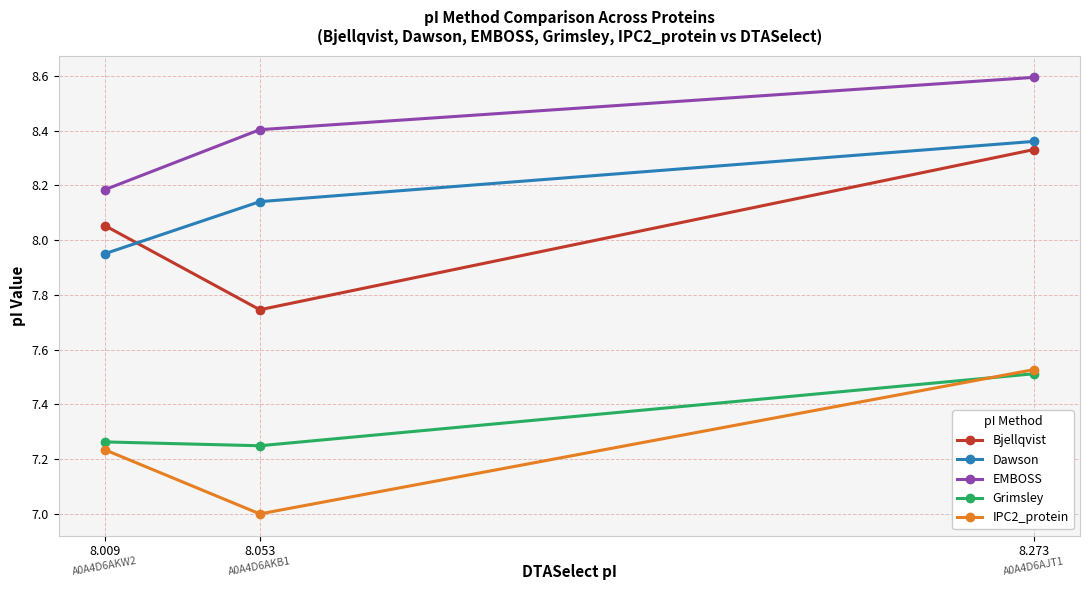

What is the highest value of the IPC2_protein series?

7.5